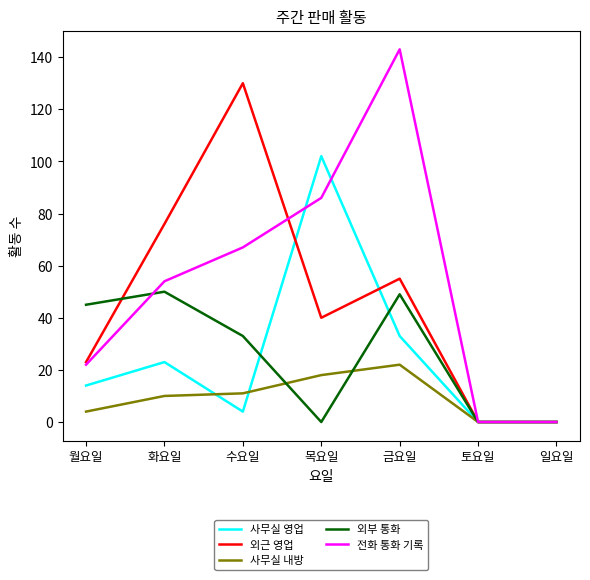

What is the difference between the second highest and second lowest values in the 외근 영업 series?

76